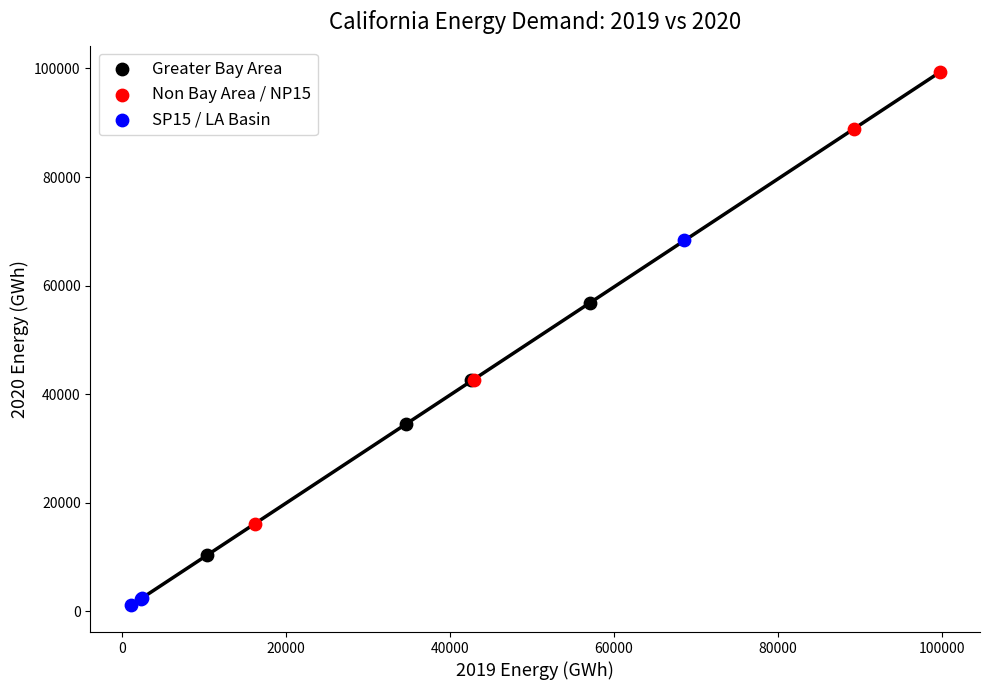

Which series reaches the minimum Y coordinate?

SP15 / LA Basin